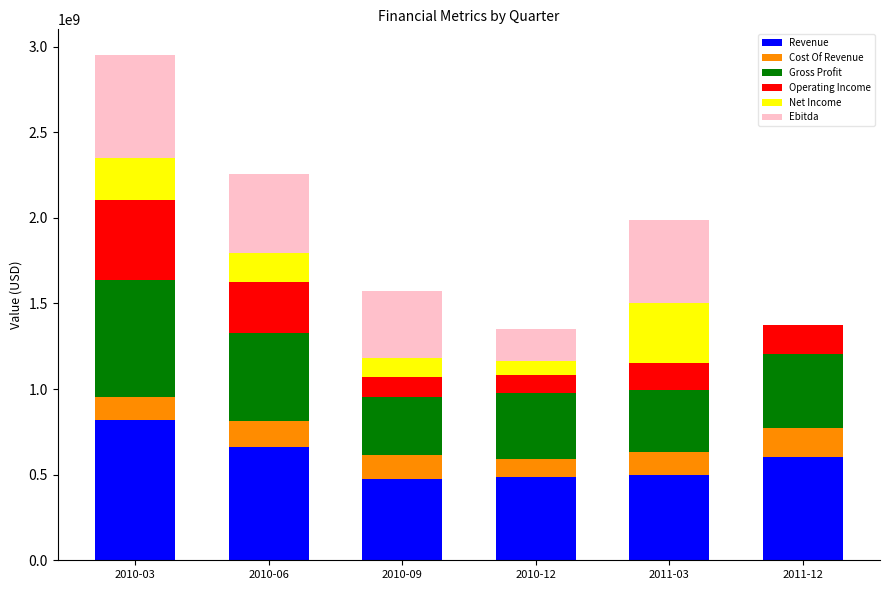

The value of Revenue at 2010-09 is 477207000. True or false?

True